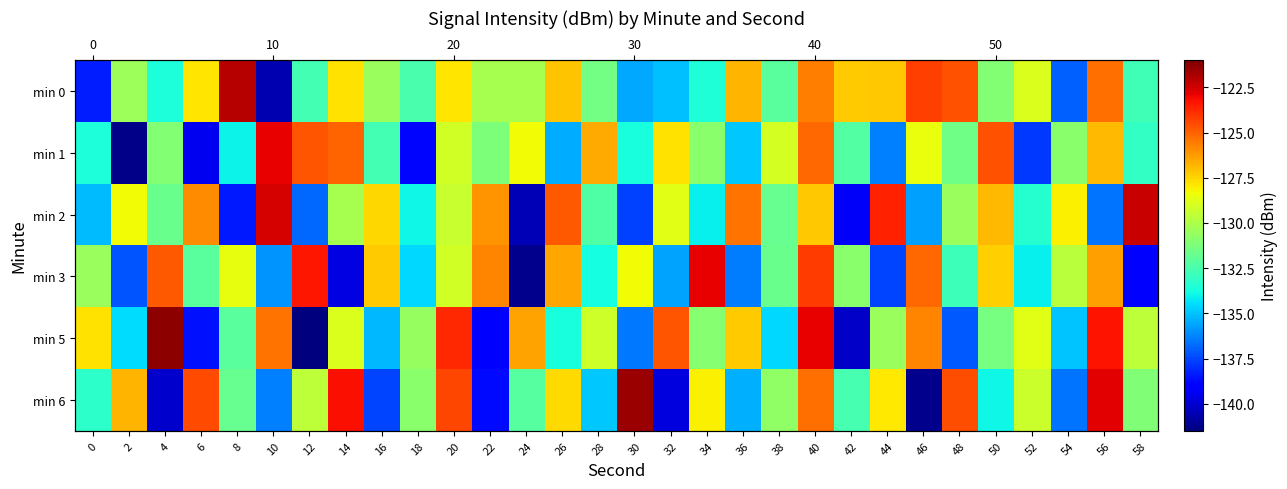

What is the difference between the maximum and minimum values in the min 5 series?

20.4